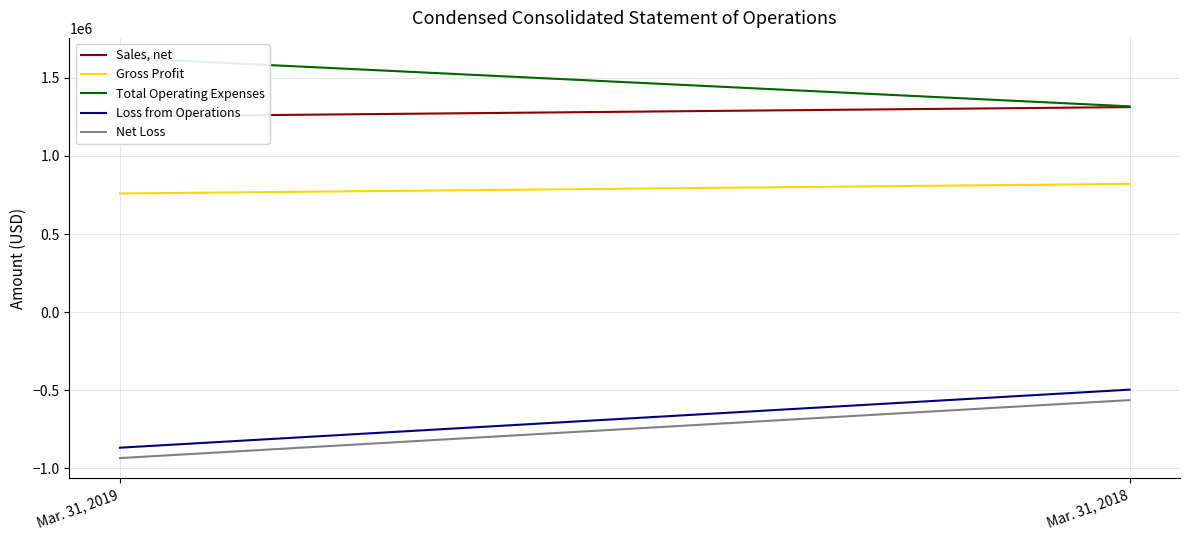

What is the maximum value shown in the chart?

1627376